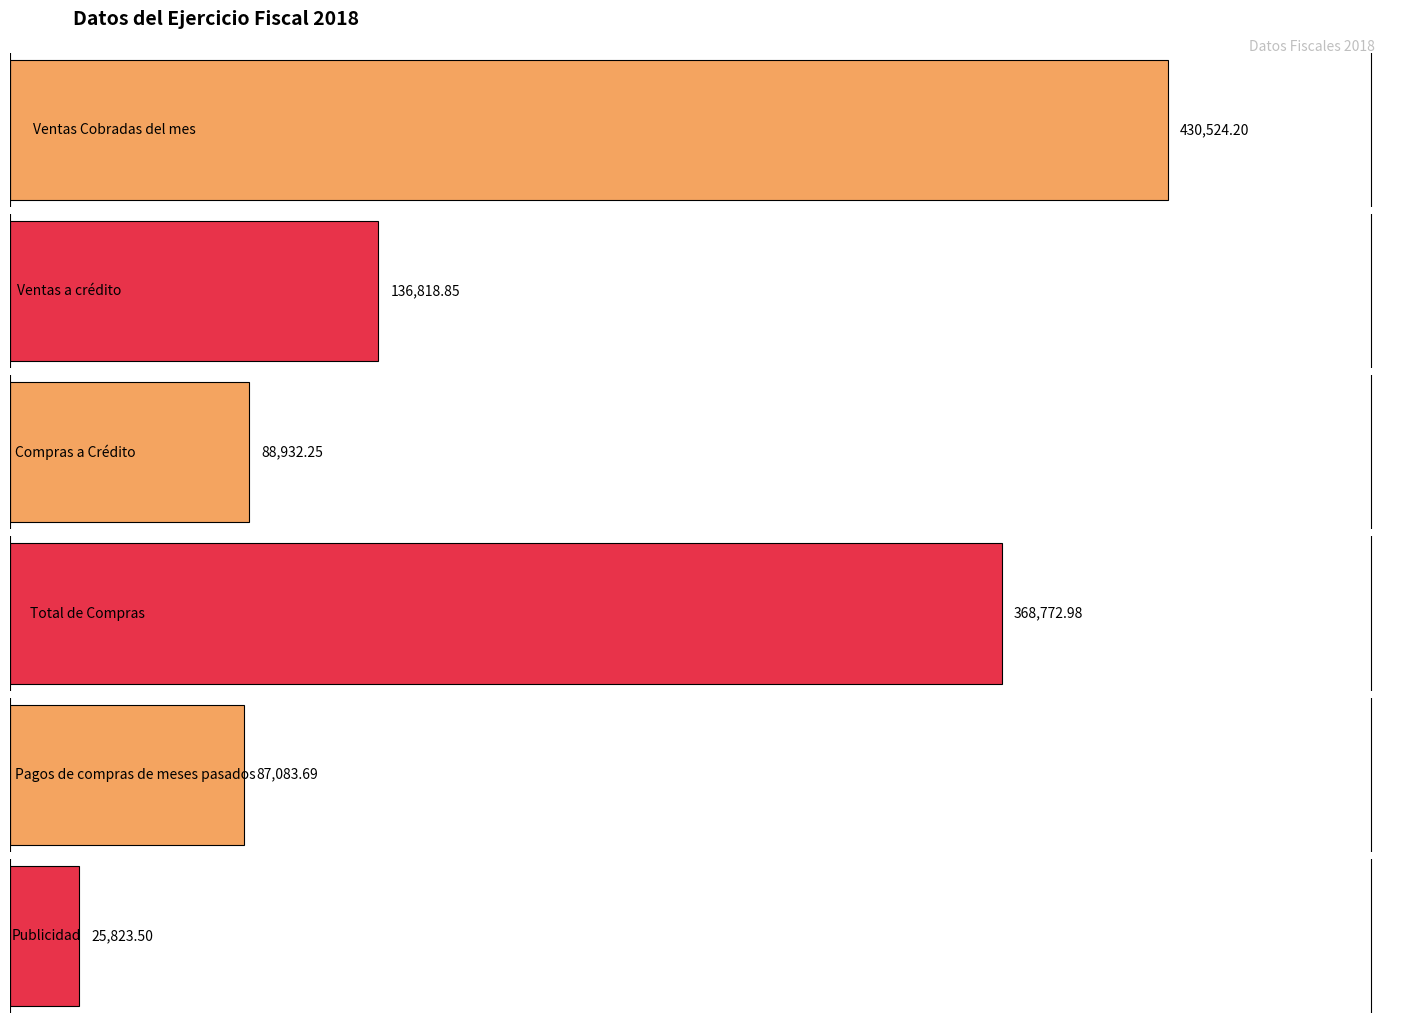

Rank the series by their maximum value, from lowest to highest.

Publicidad, Pagos de compras de meses pasados, Compras a Crédito, Ventas a crédito, Total de Compras, Ventas Cobradas del mes